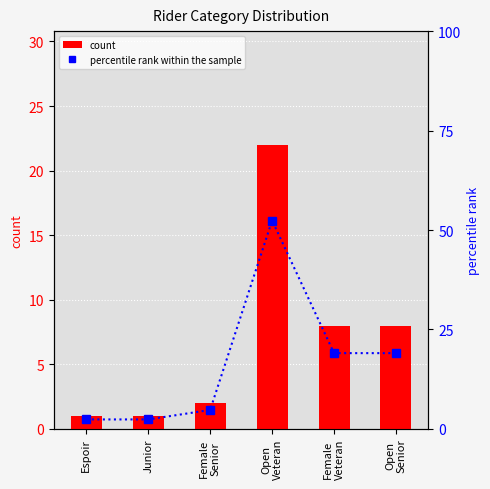

What position from the left is Open
Senior?

6